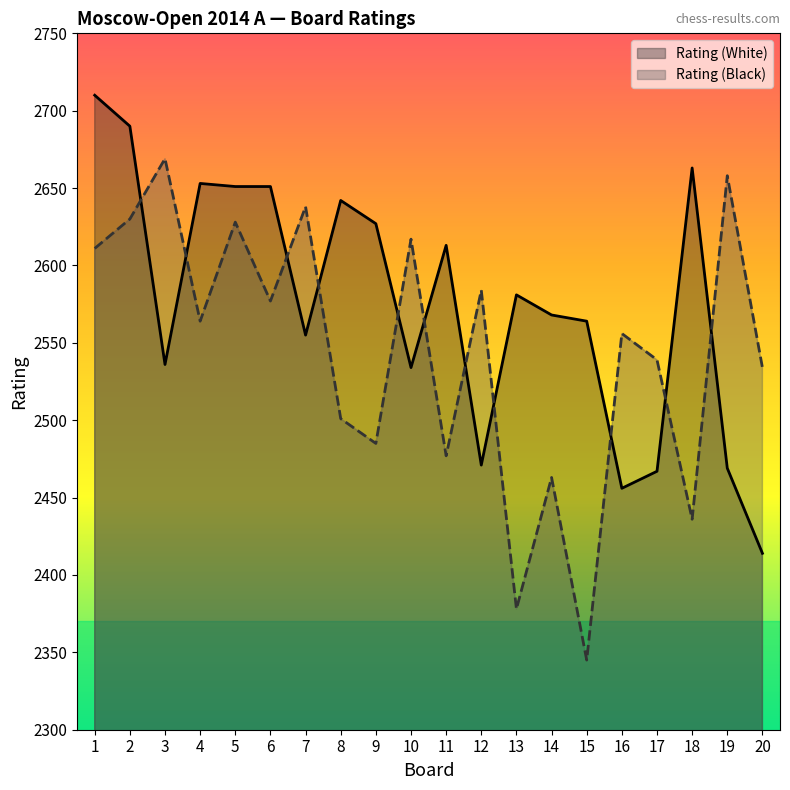

True or false: Rating (Black) has a value of 2436 at 18.

True